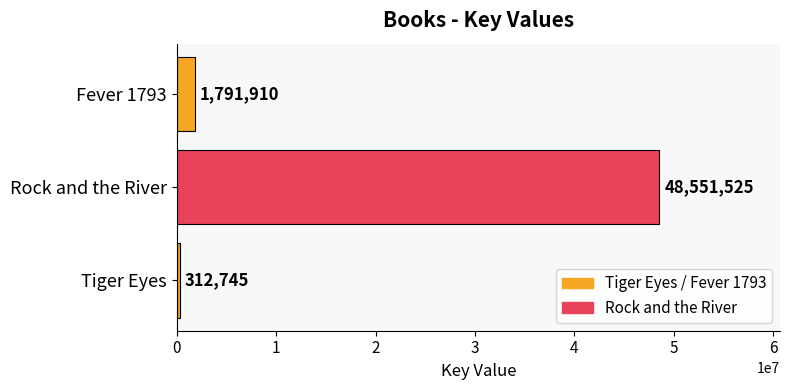

Reading bottom to top, extract all data points from this chart.

312745	48551525	1791910